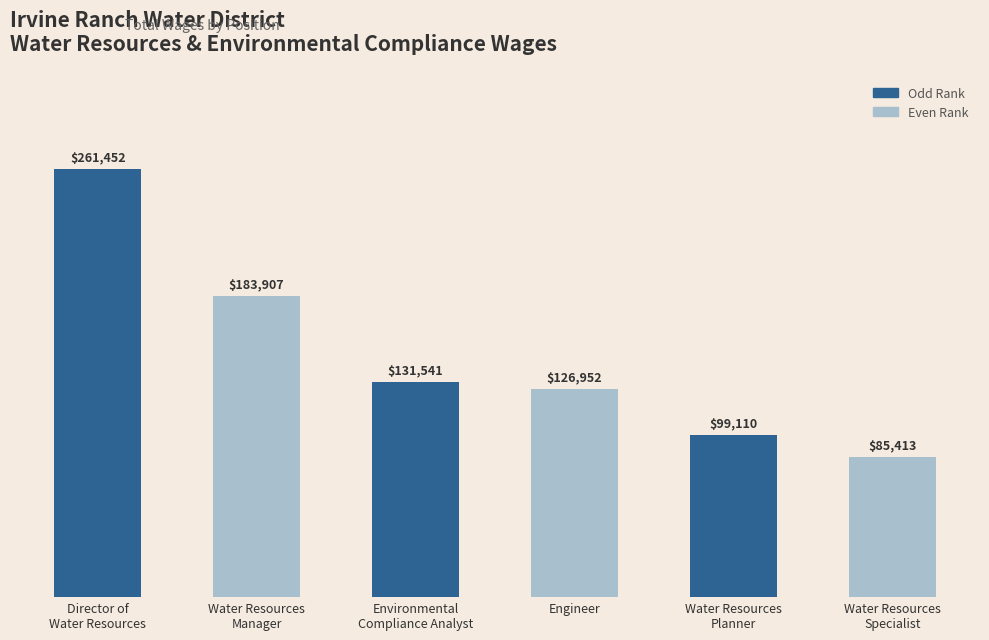

Between Water Resources
Manager and Environmental
Compliance Analyst, which is larger?

Water Resources
Manager